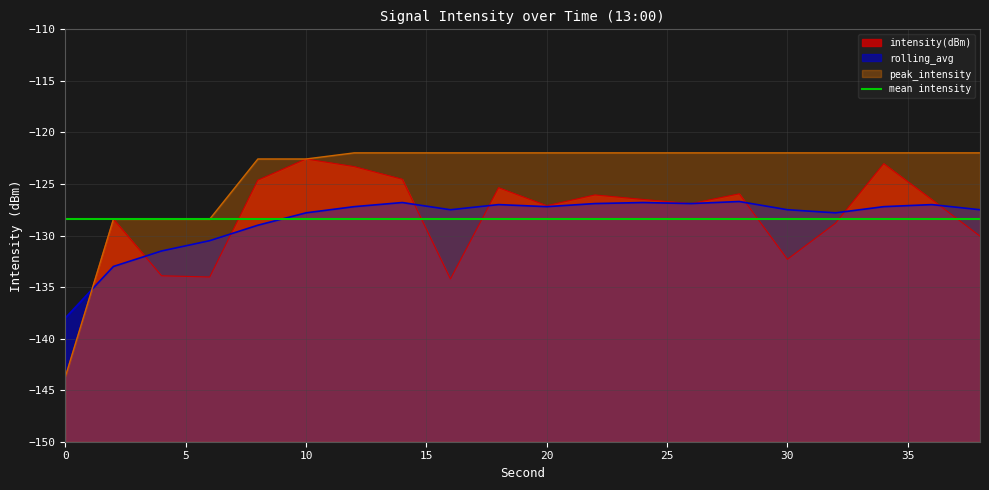

What is the value of the rolling_avg point at the 1st from the left?

-138.0